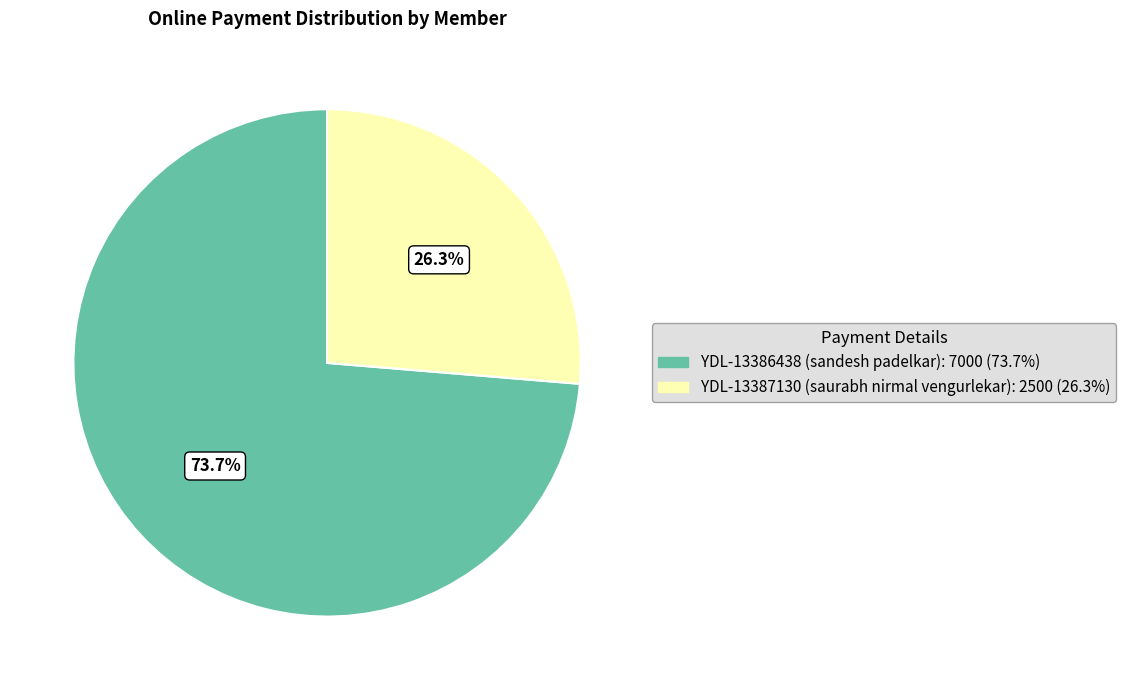

Is there a majority slice in this chart?

Yes